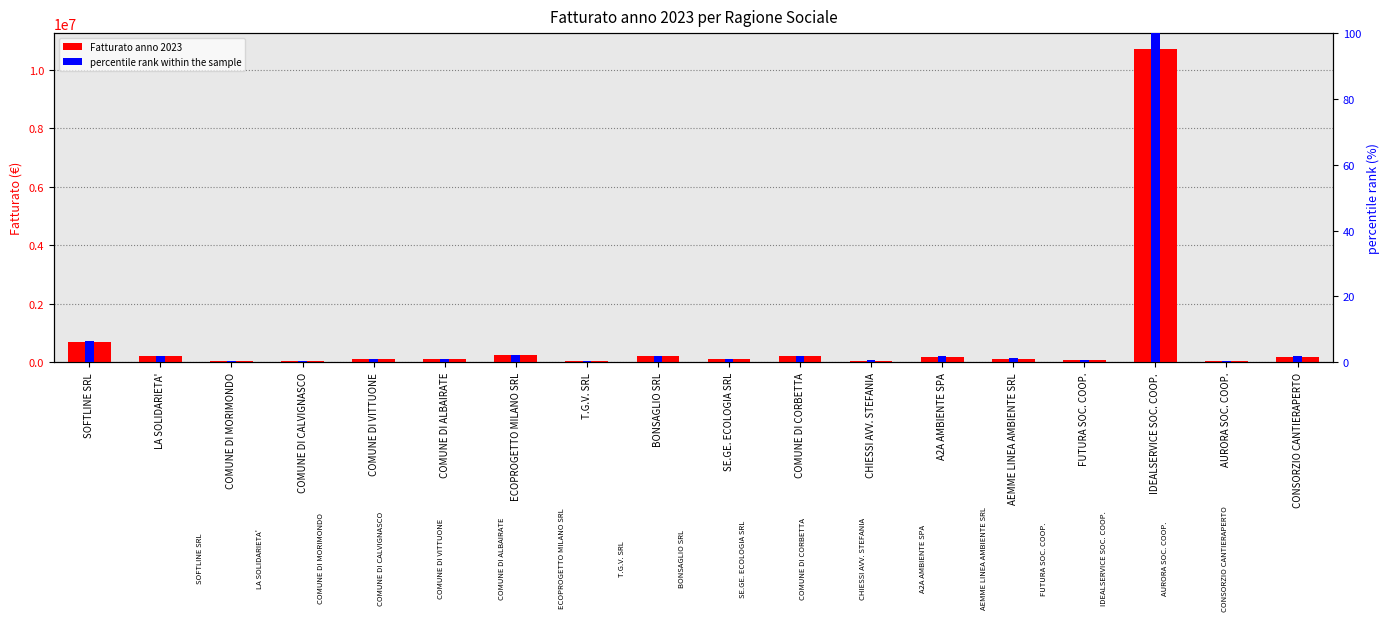

What is the total value across all series at T.G.V. SRL?

53785.0